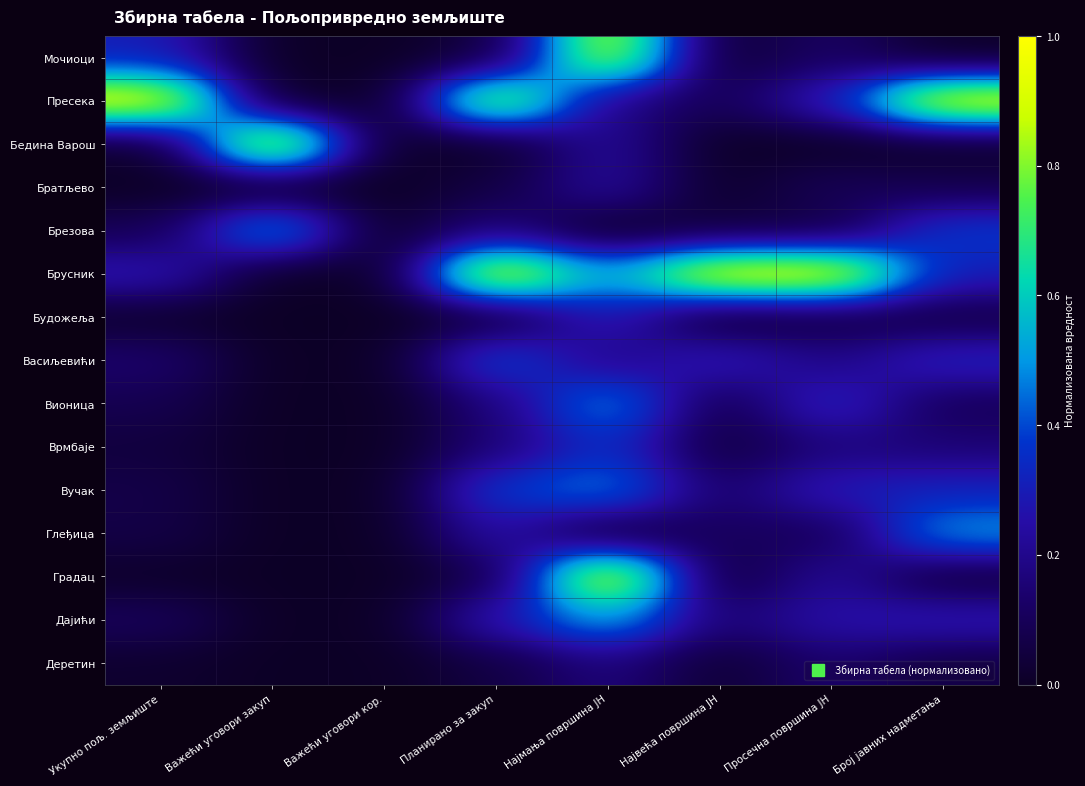

Which series has the largest range (max minus min)?

Пресека